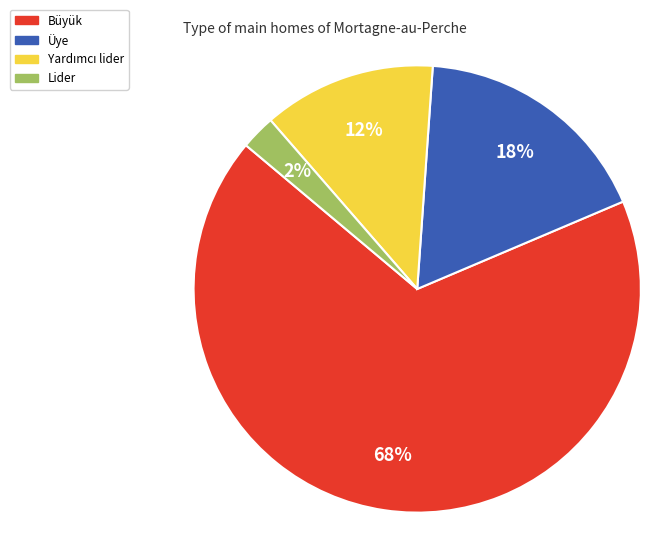

Combined, do Lider and Üye account for over 50%?

No